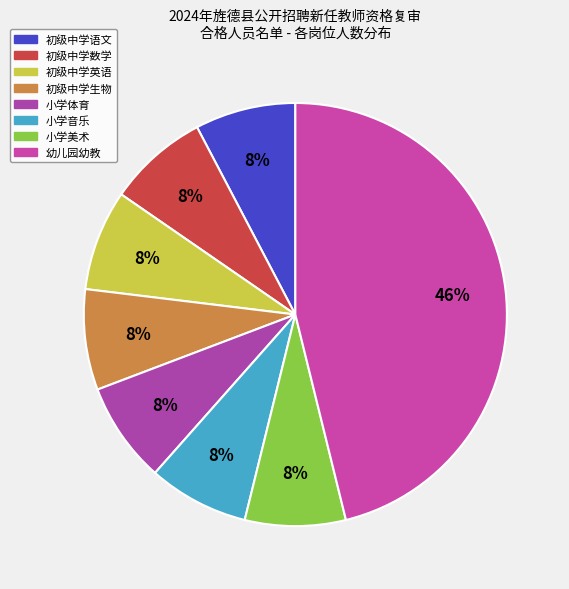

What percentage is the 小学美术 slice, to the nearest percent?

8%